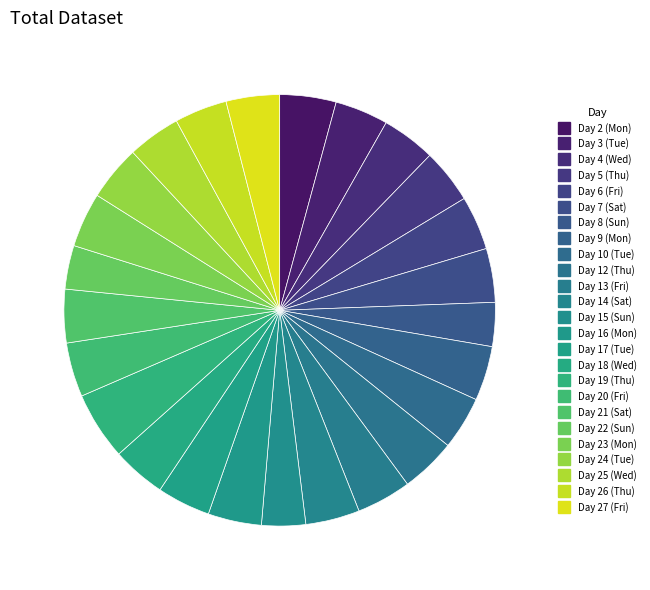

True or false: Day 10 (Tue) accounts for 4% of the total.

True